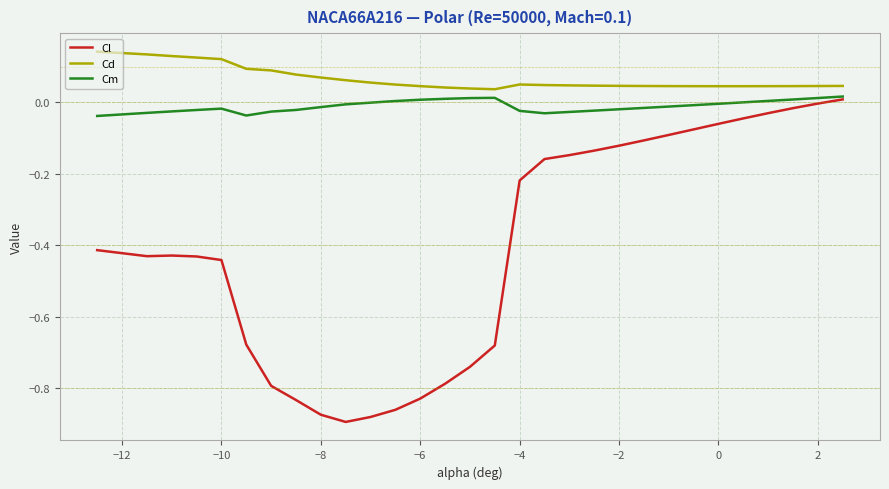

List the series in order of their overall mean, highest first.

Cd, Cm, Cl